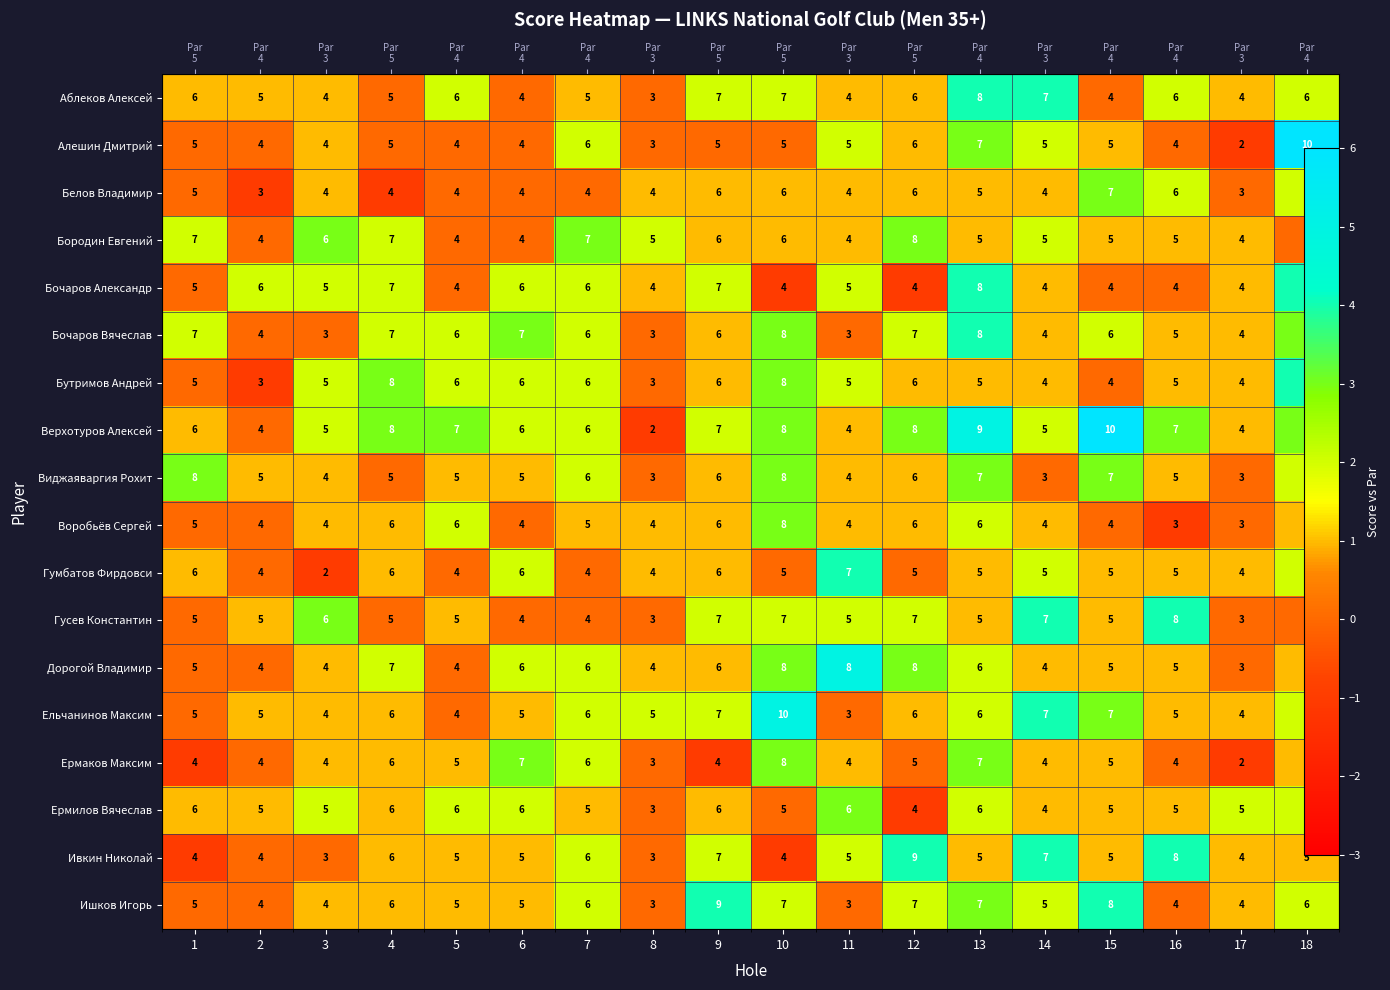

What is the spread (max minus min) of values at 13?

4